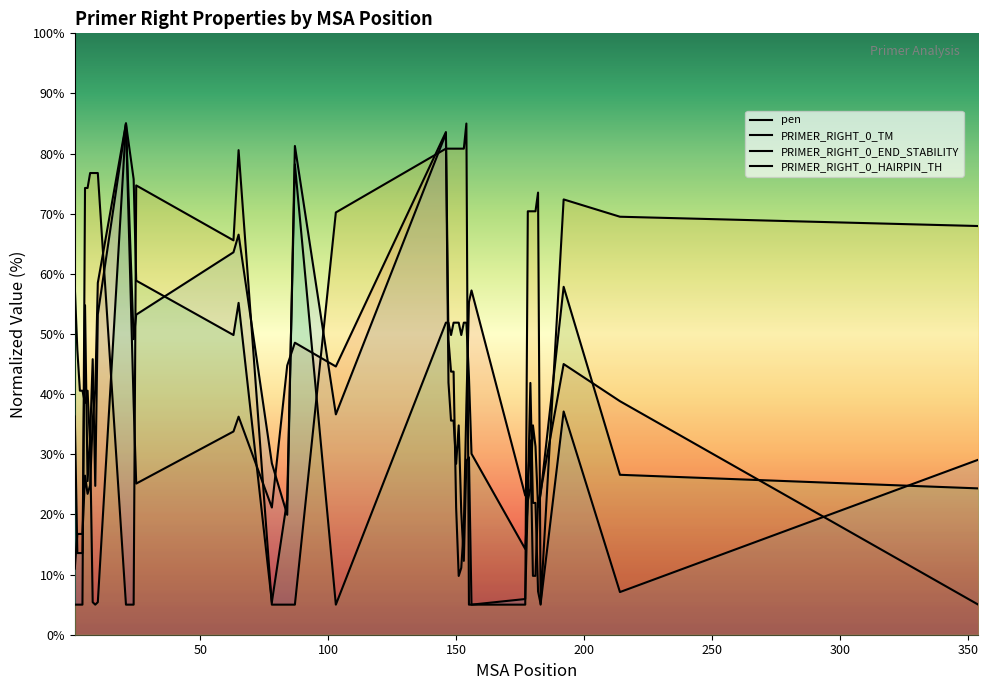

What are all the series names shown in the legend?

pen, PRIMER_RIGHT_0_TM, PRIMER_RIGHT_0_END_STABILITY, PRIMER_RIGHT_0_HAIRPIN_TH